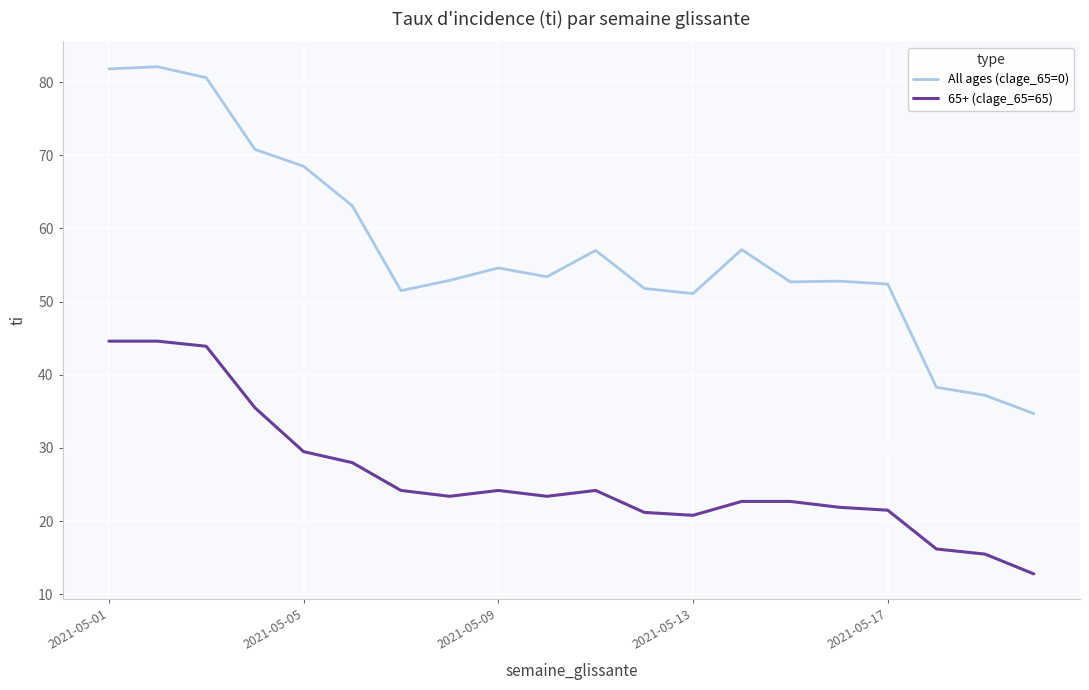

Which series has the largest total across all categories?

All ages (clage_65=0)